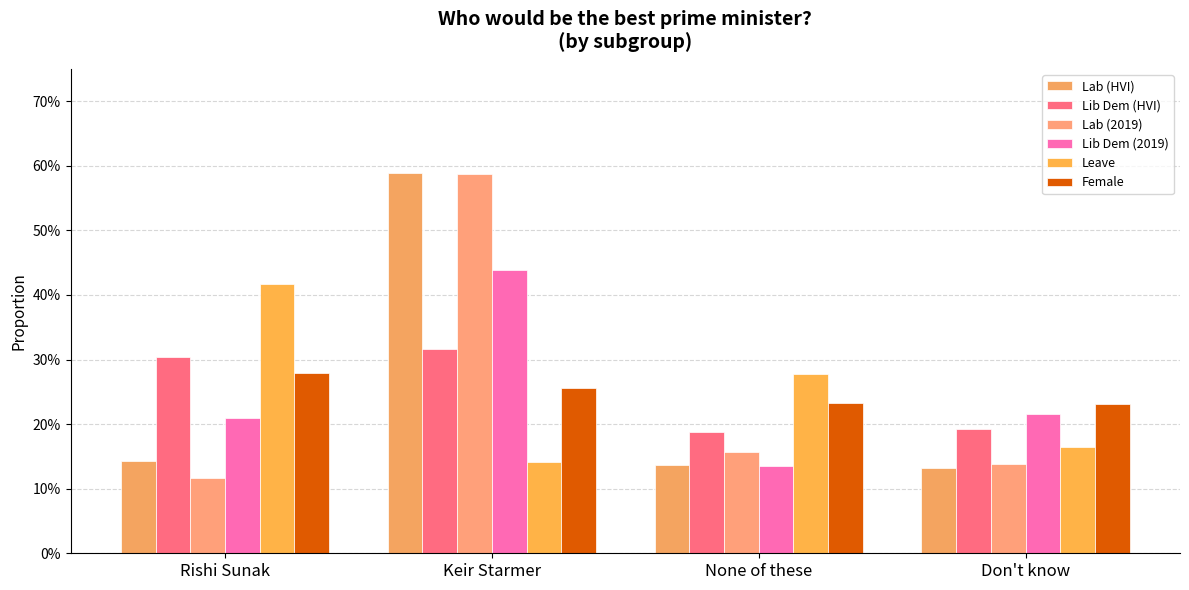

At which category is the sum across all series the highest?

Keir Starmer